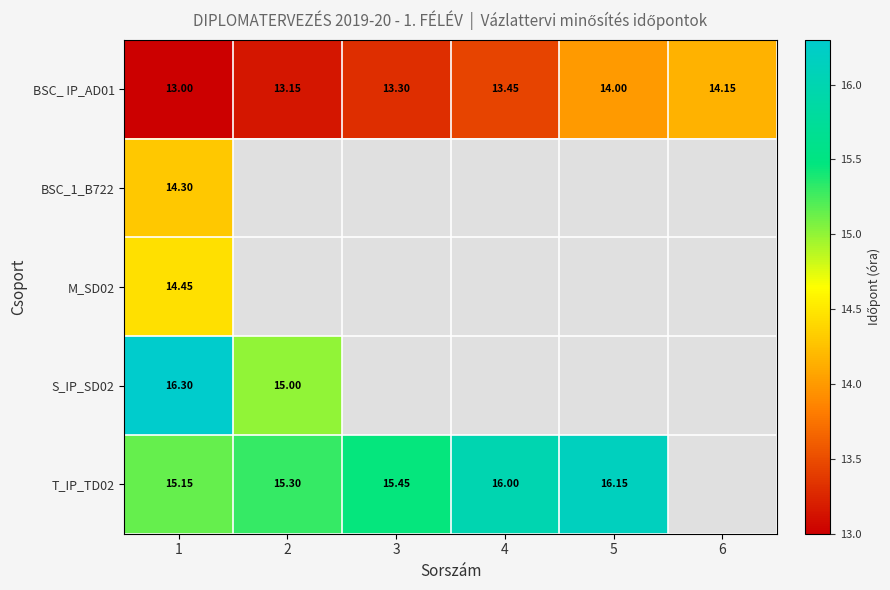

Between 5 and 6, which is larger?

6